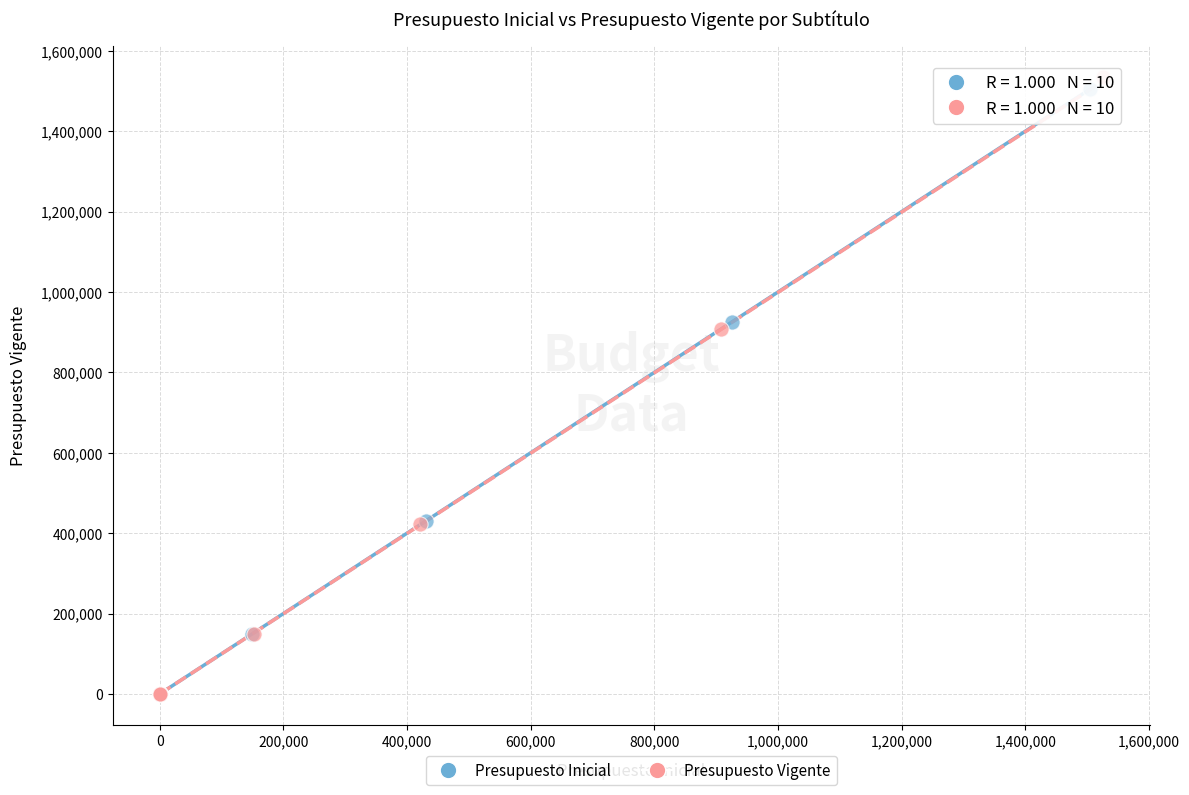

Which series has the largest Y range (max minus min)?

Presupuesto Vigente